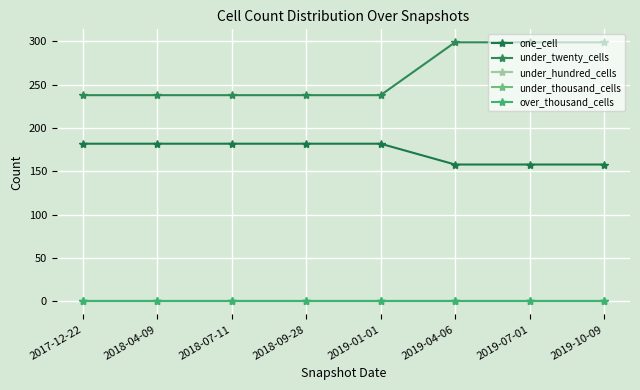

What is the difference between the maximum and minimum values in the one_cell series?

24